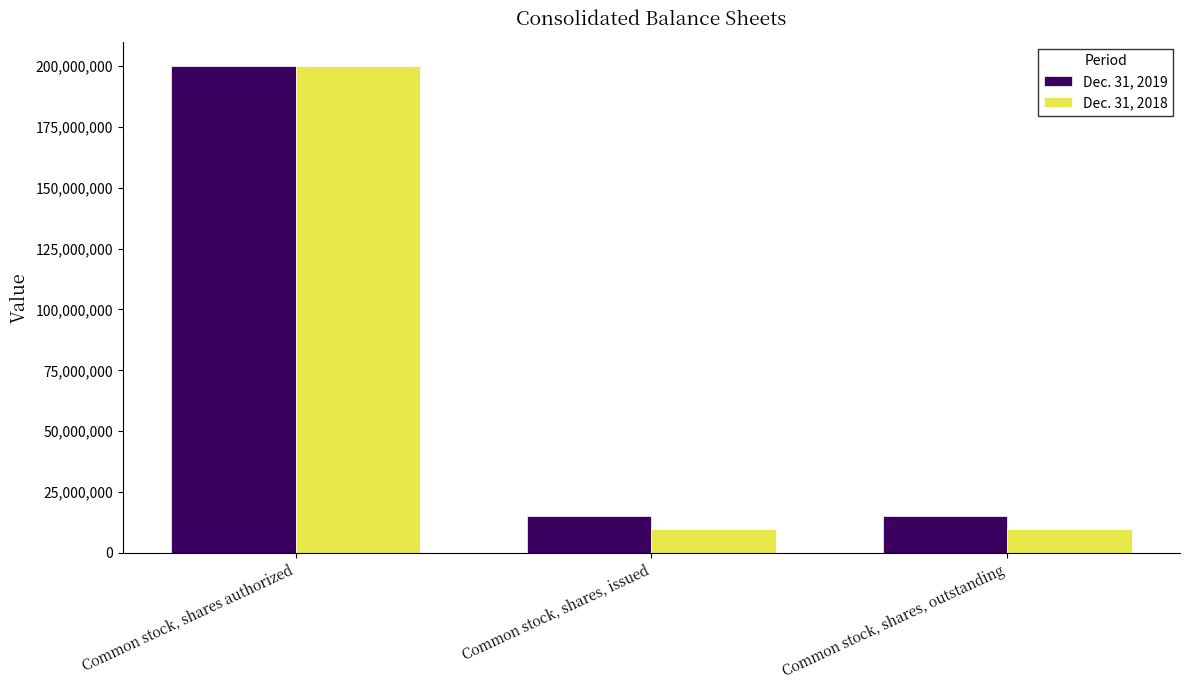

At which category is the sum across all series the highest?

Common stock, shares authorized